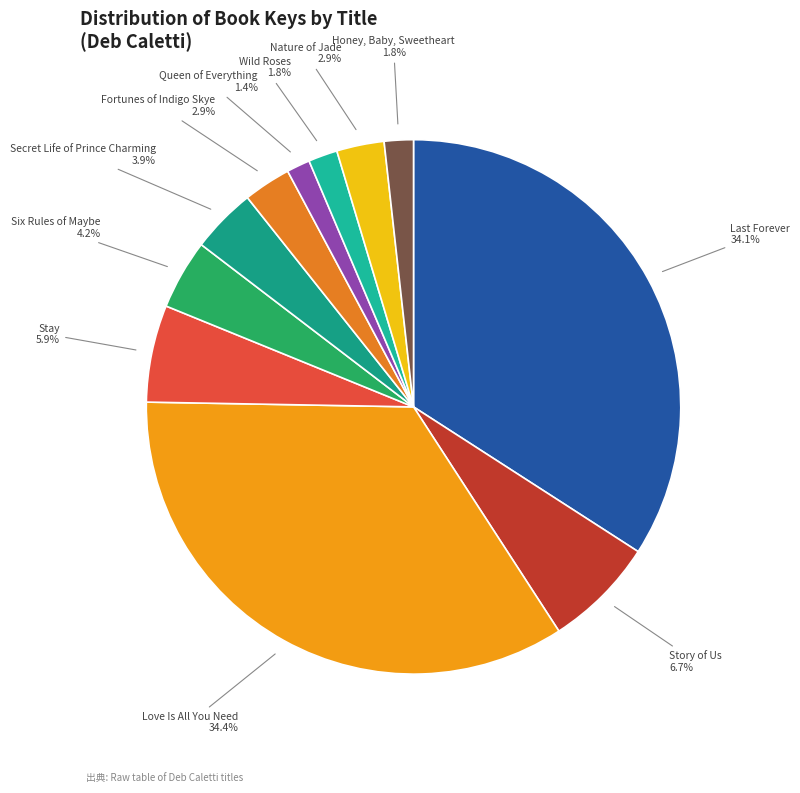

To the nearest percent, what is the difference between the largest and smallest slice percentages?

33%